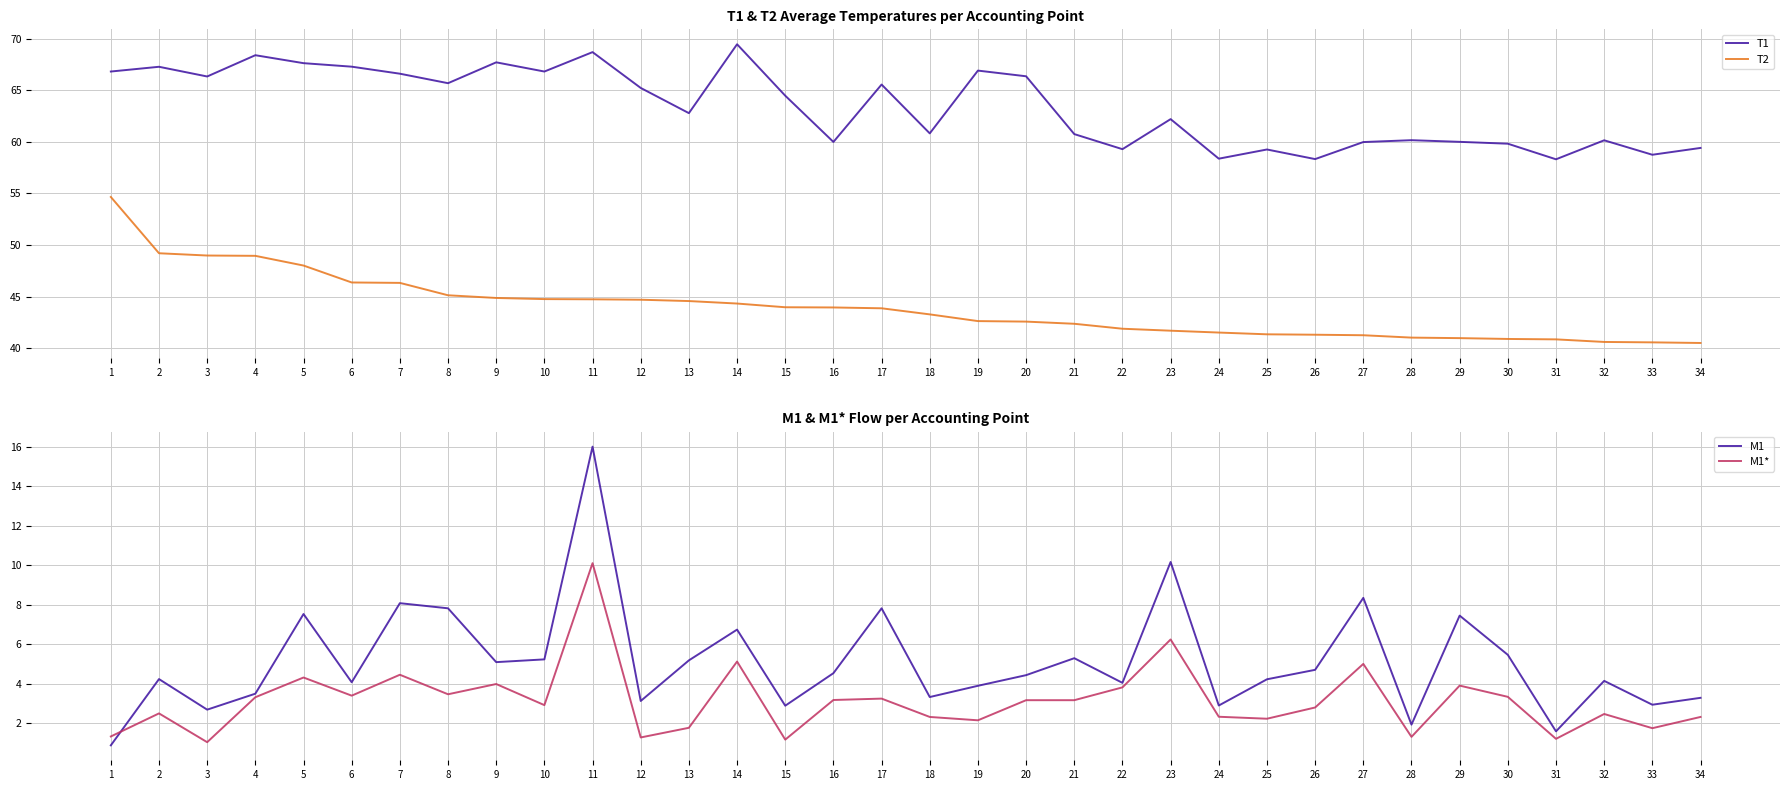

What is the average value of the T1 series?

63.4